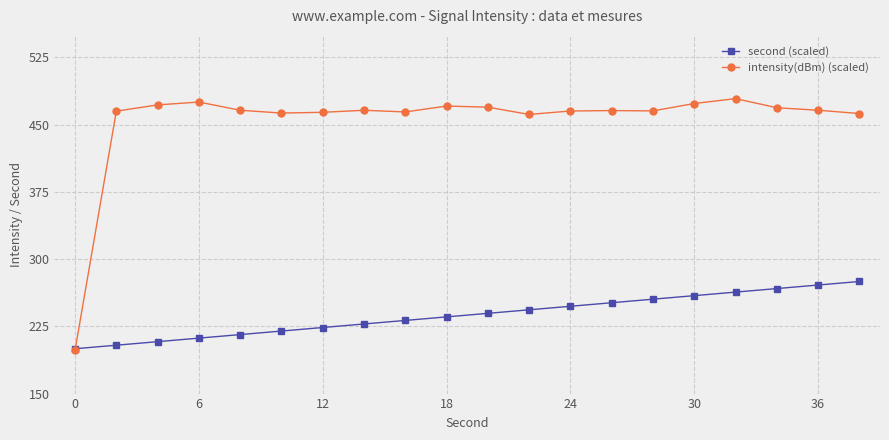

What is the value of the second (scaled) point at the 13th from the left?

247.4